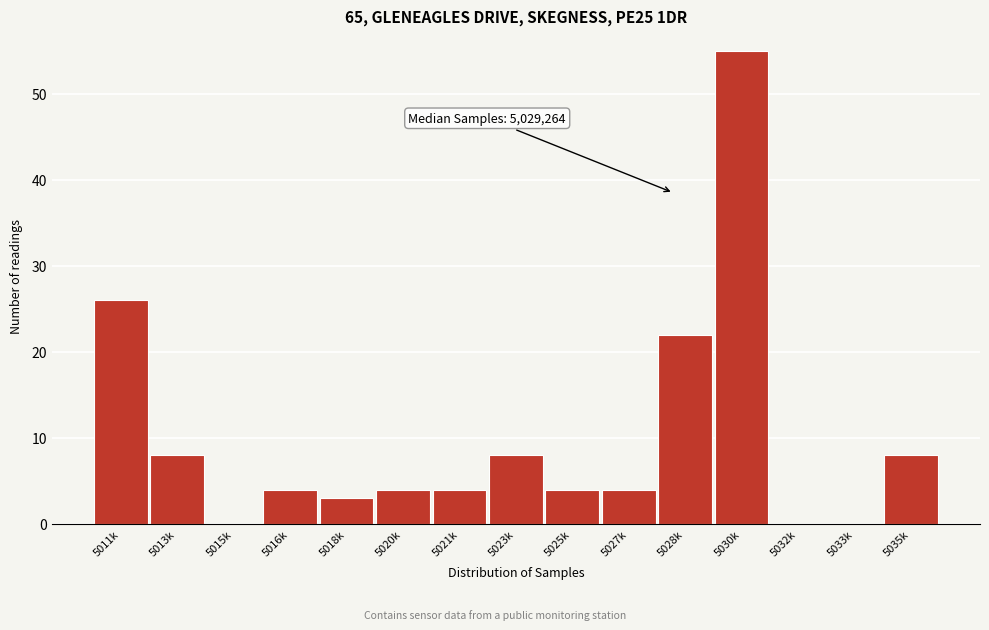

Reading left to right, extract all data points from this chart.

5011k=26	5013k=8	5015k=0	5016k=4	5018k=3	5020k=4	5021k=4	5023k=8	5025k=4	5027k=4	5028k=22	5030k=55	5032k=0	5033k=0	5035k=8